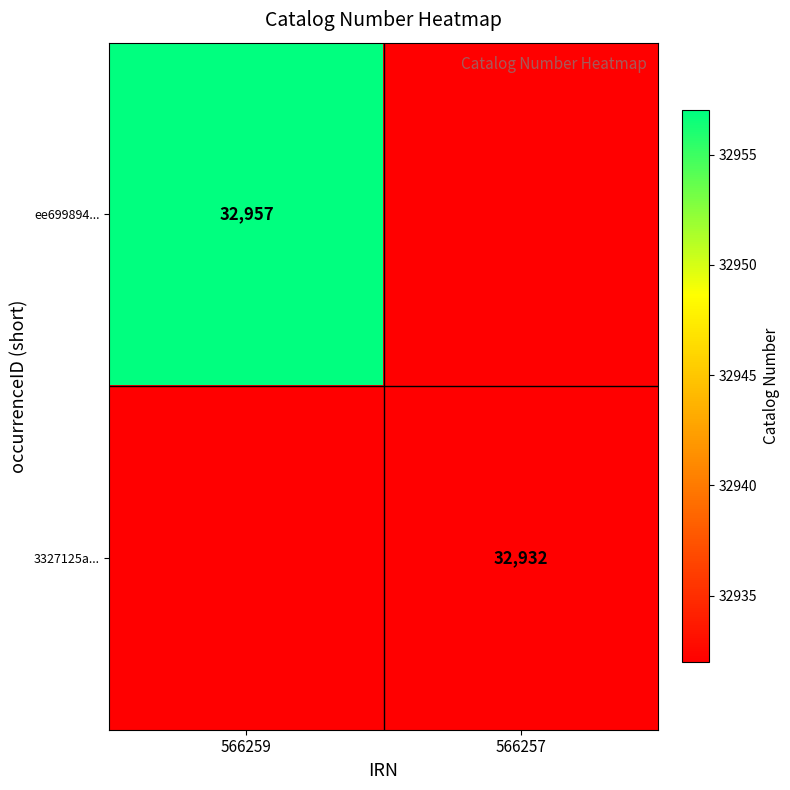

The 3327125a... series shows 47239 at 566257. True or false?

False